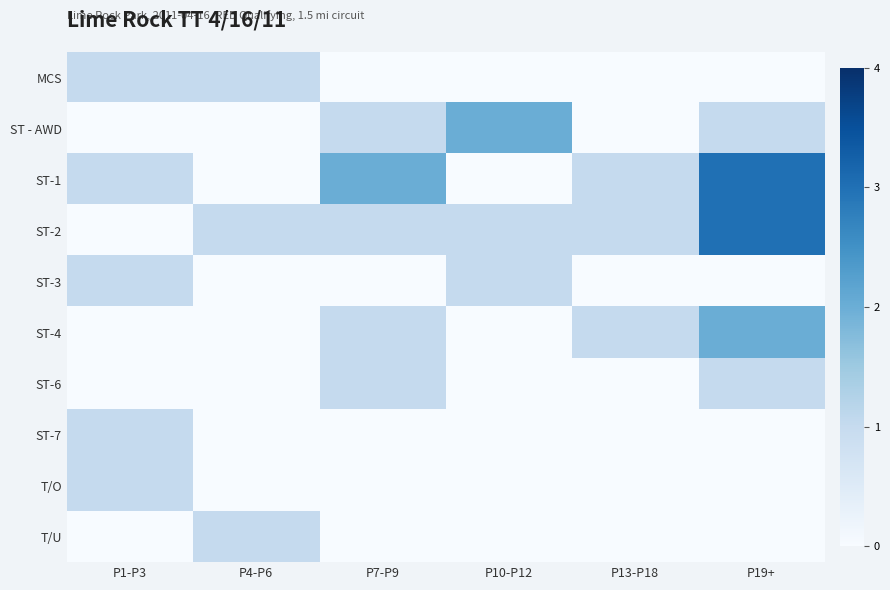

At P7-P9, list the series in order from smallest to largest.

MCS, ST-3, ST-7, T/O, T/U, ST - AWD, ST-2, ST-4, ST-6, ST-1